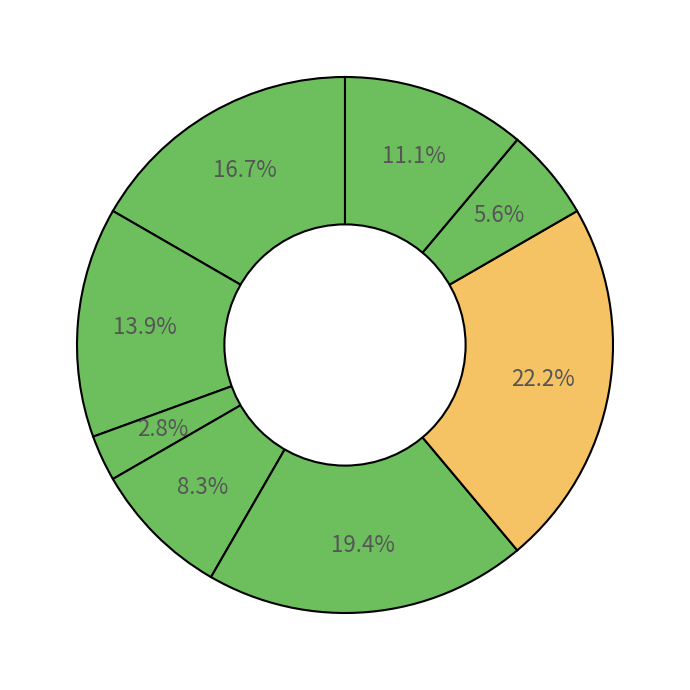

How many slices are in this pie chart?

8